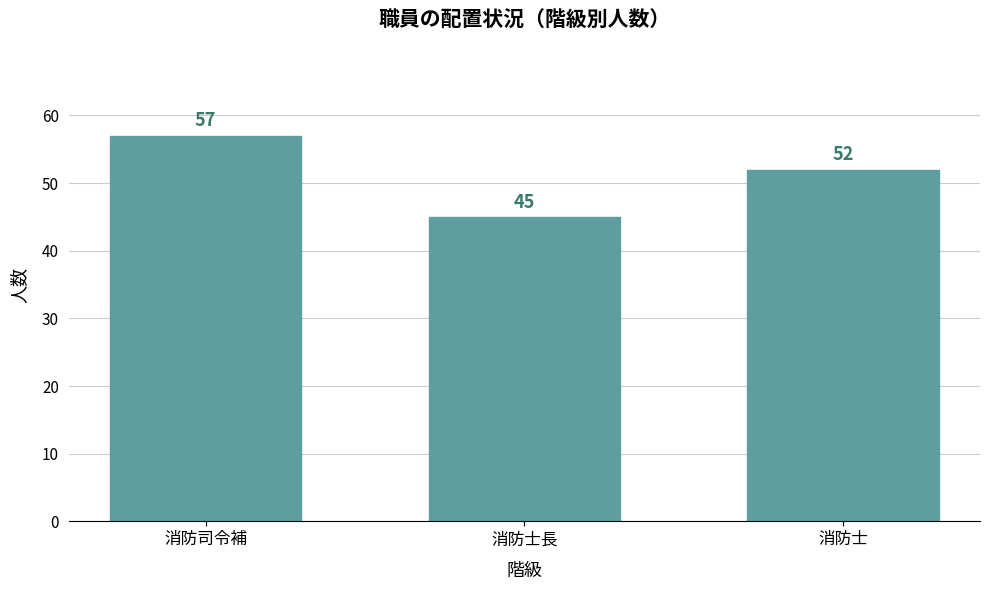

List the labels in order of value, largest first.

消防司令補, 消防士, 消防士長